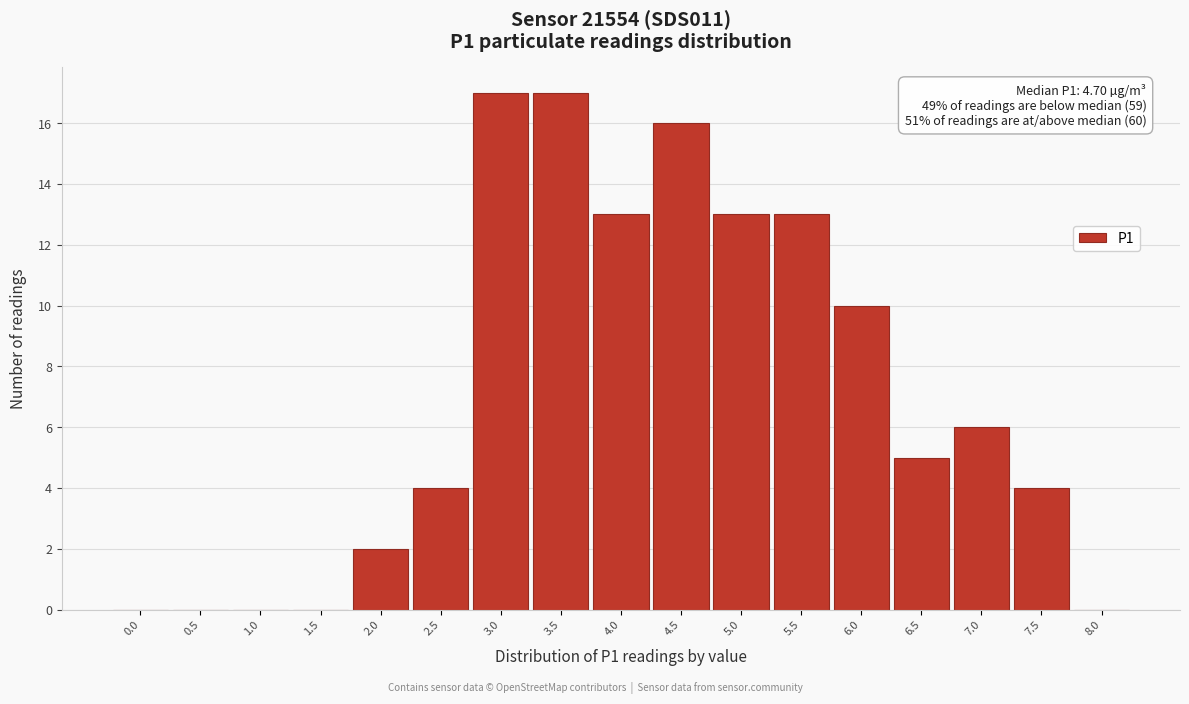

Reading left to right, extract all data points from this chart.

0.0=0	0.5=0	1.0=0	1.5=0	2.0=2	2.5=4	3.0=17	3.5=17	4.0=13	4.5=16	5.0=13	5.5=13	6.0=10	6.5=5	7.0=6	7.5=4	8.0=0